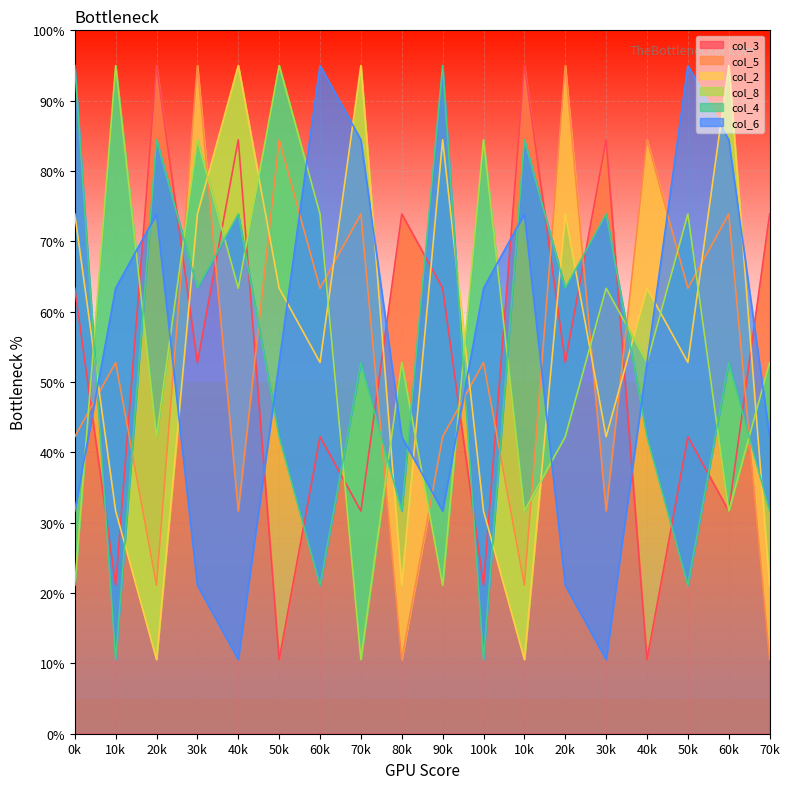

At which label does col_3 first exceed 5?

0k